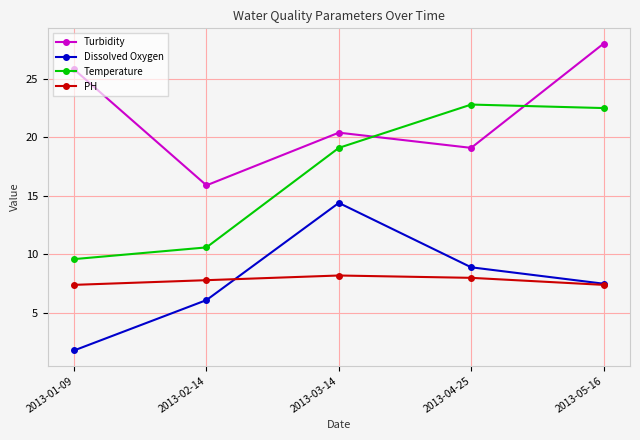

At which label is Turbidity closest to 21?

2013-03-14